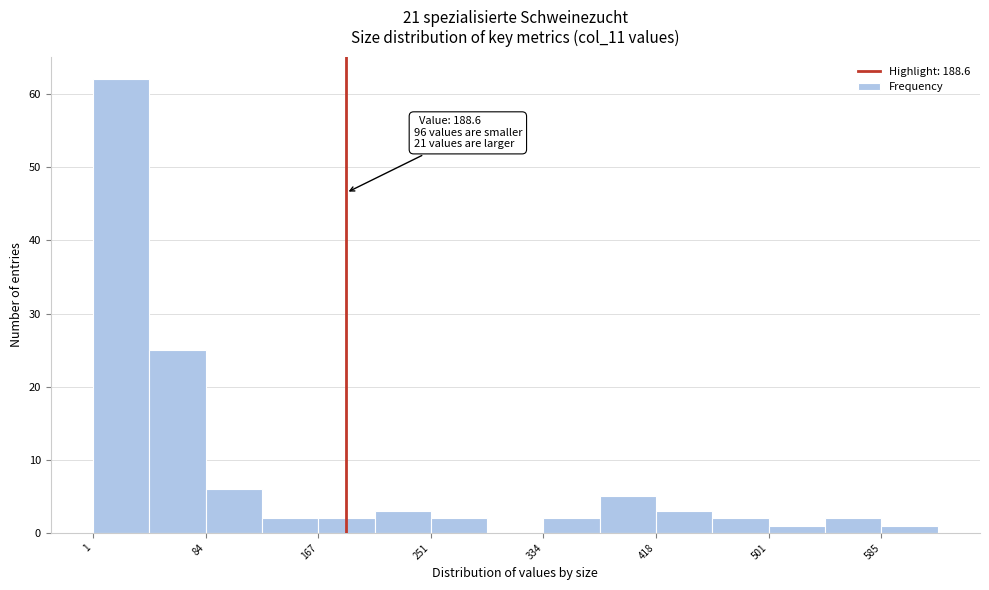

Which range on the x-axis has the tallest bar?

0 to 40